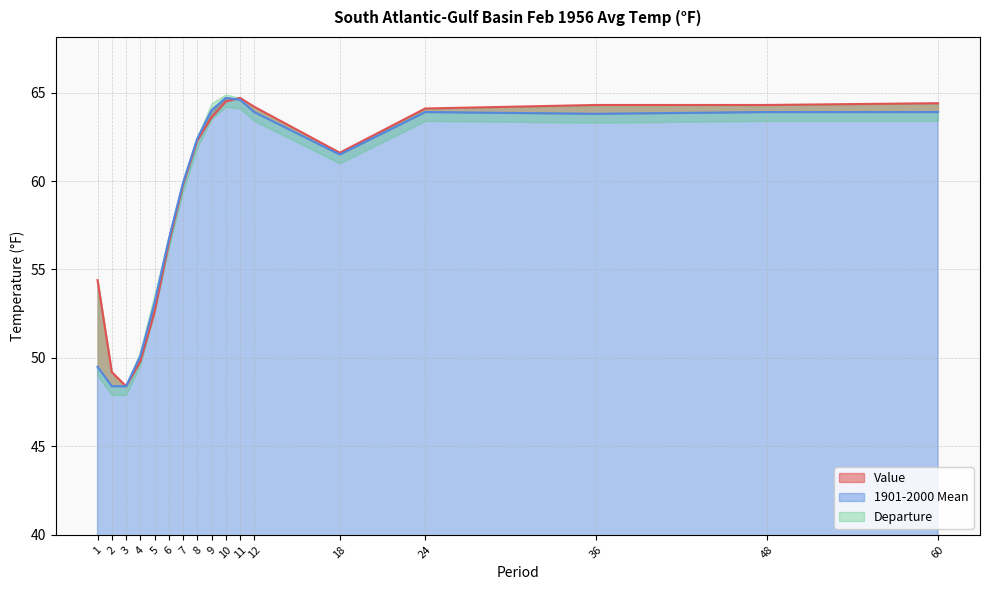

In Value, how many points are higher than both neighbors (excluding endpoints)?

1